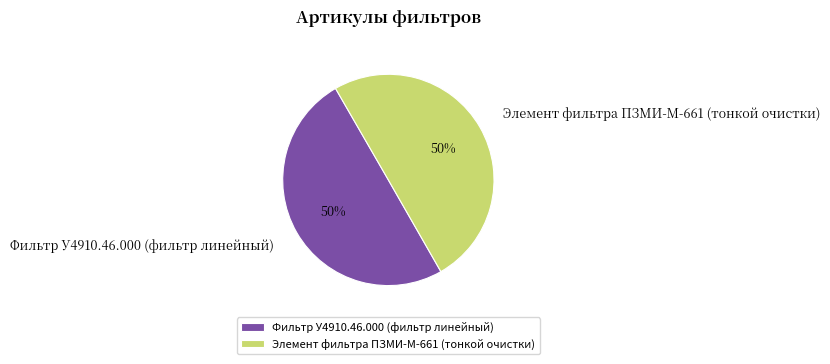

Count the number of slices in the pie.

2